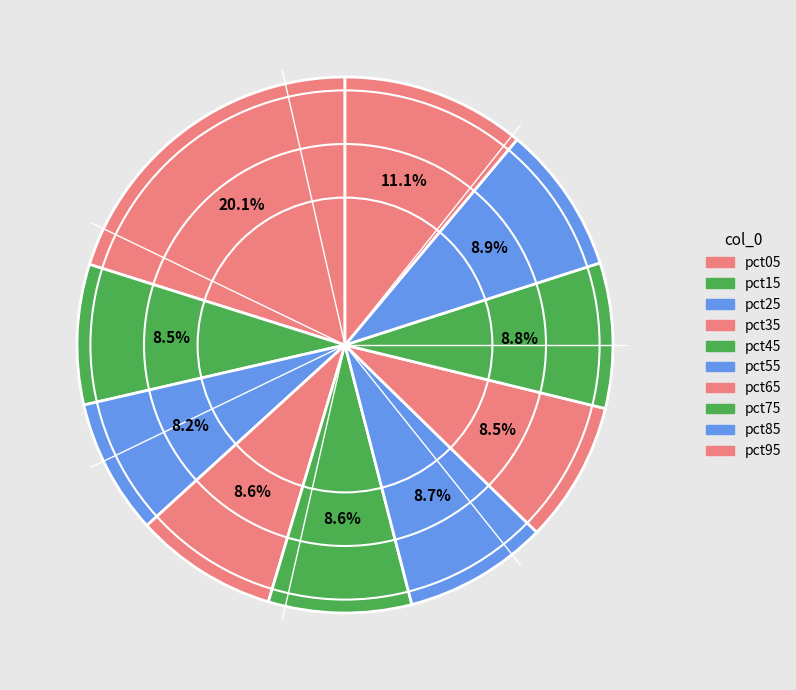

How many slices are in this pie chart?

10